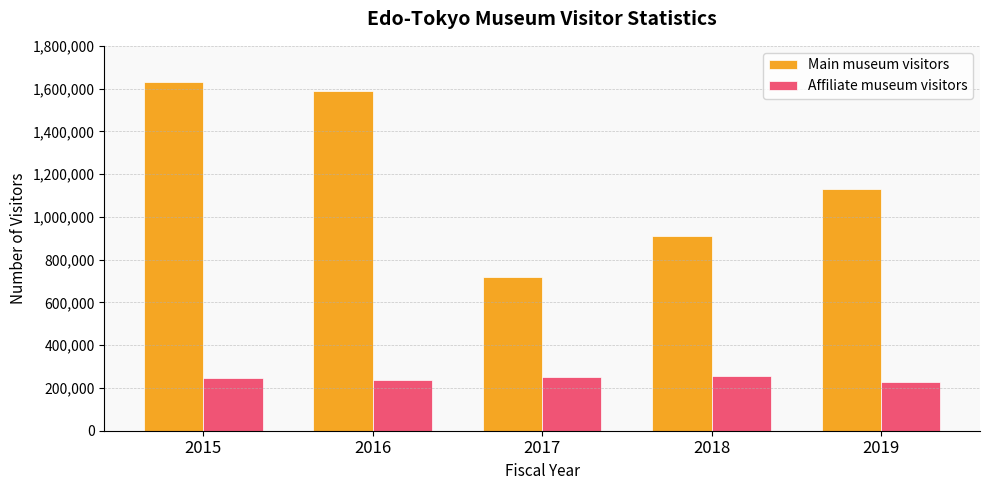

The value of Affiliate museum visitors at 2018 is 256202. True or false?

True